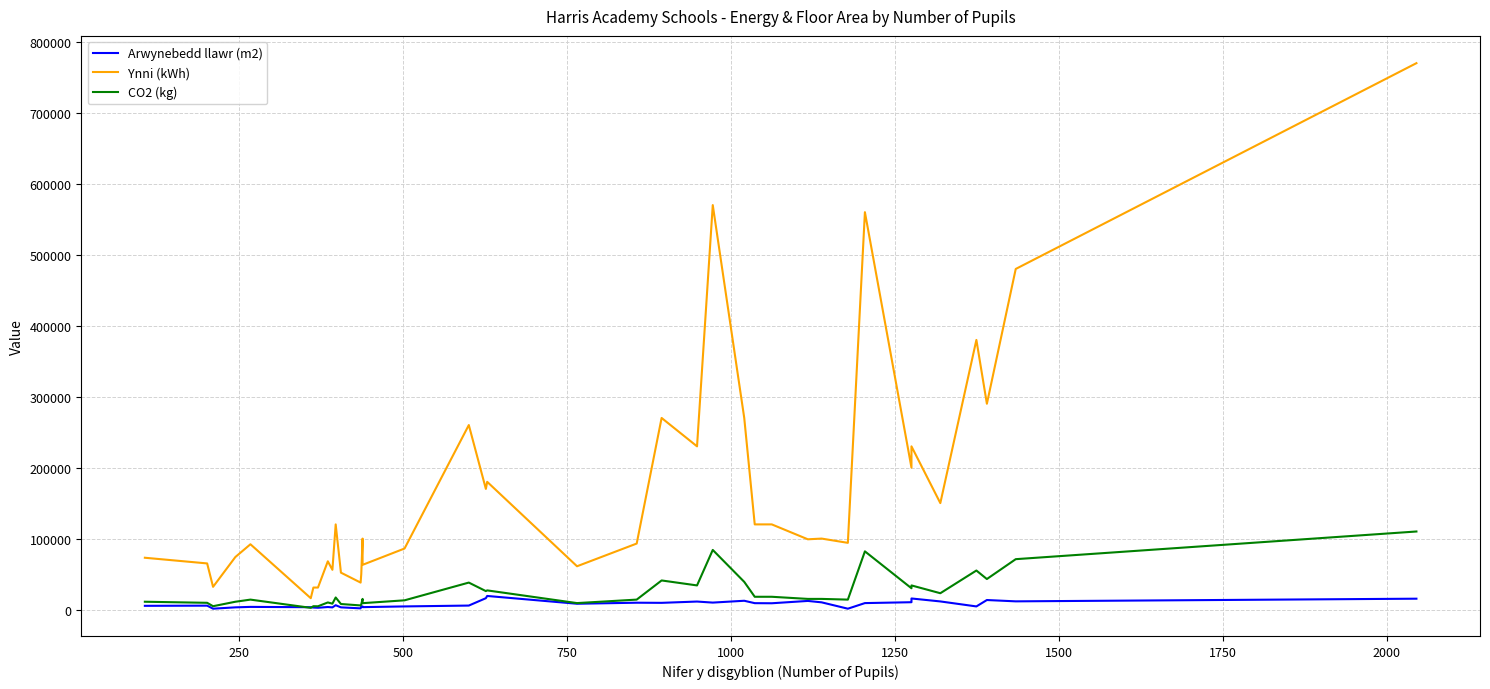

How many distinct data groups are displayed?

3